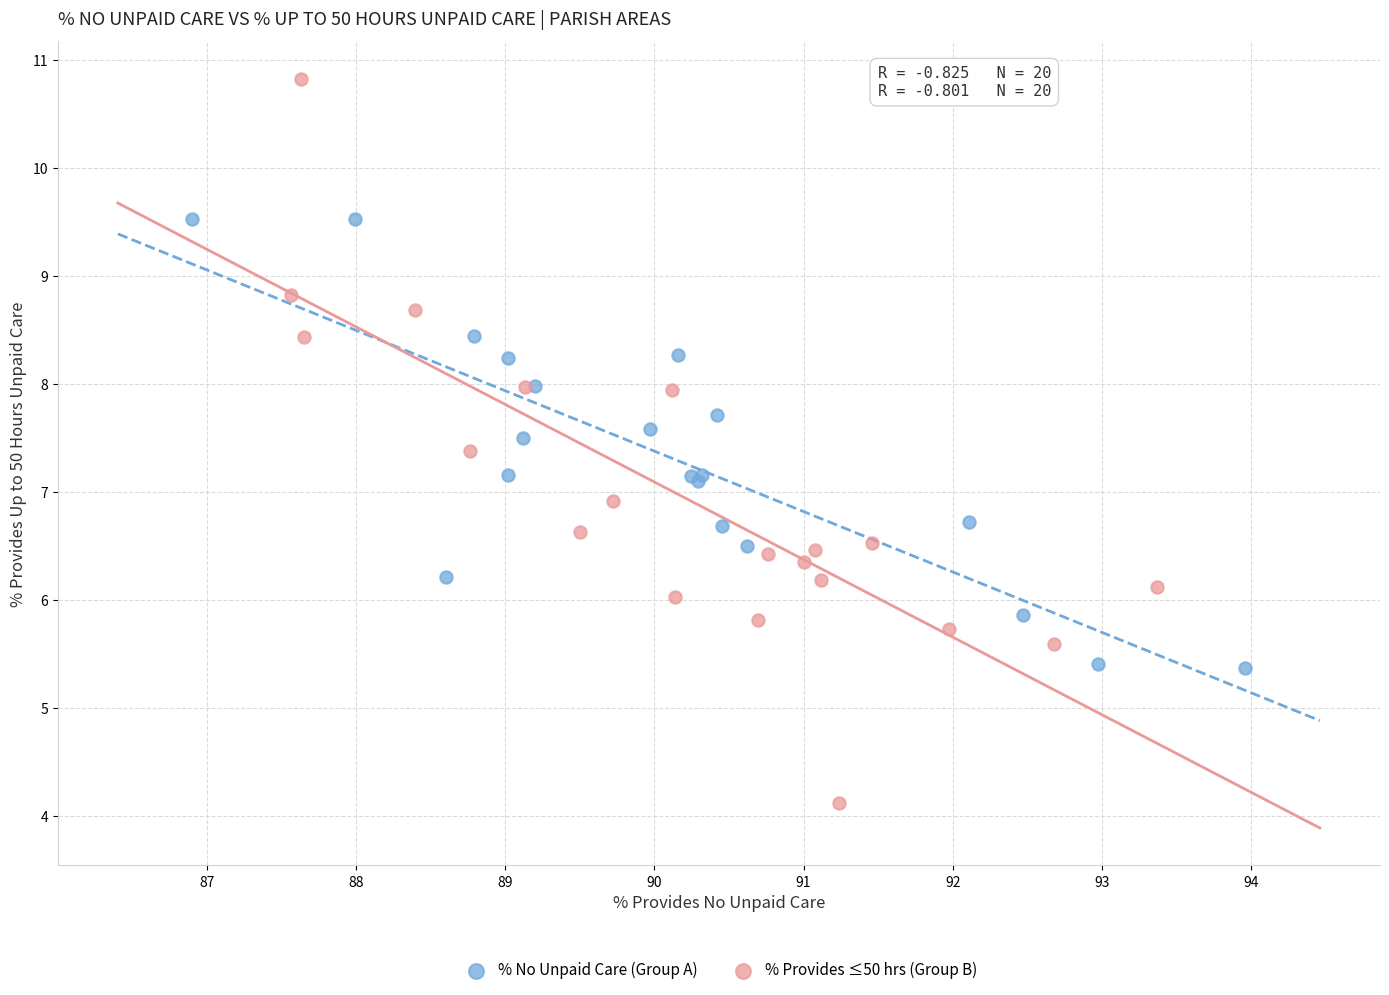

Which series contains the lowest Y value?

% Provides ≤50 hrs (Group B)